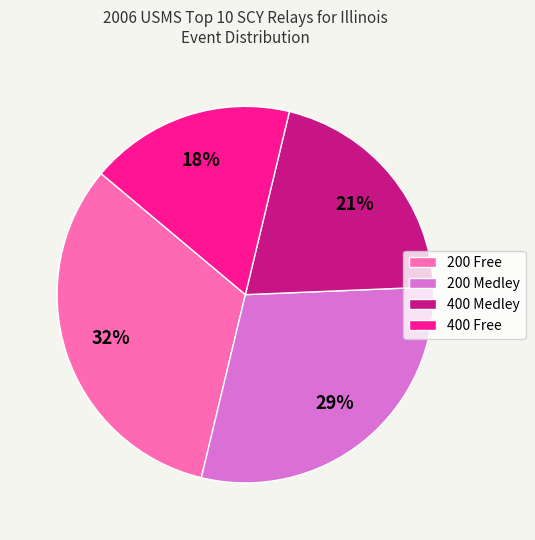

Is there any slice that represents more than half of the pie?

No